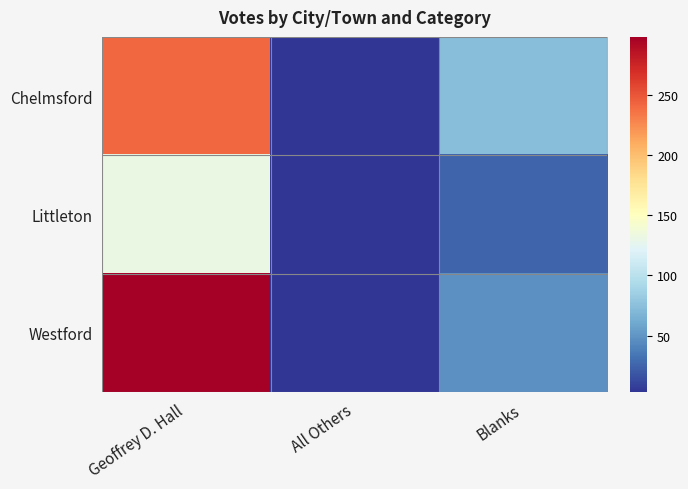

What is the total value across all series at All Others?

10